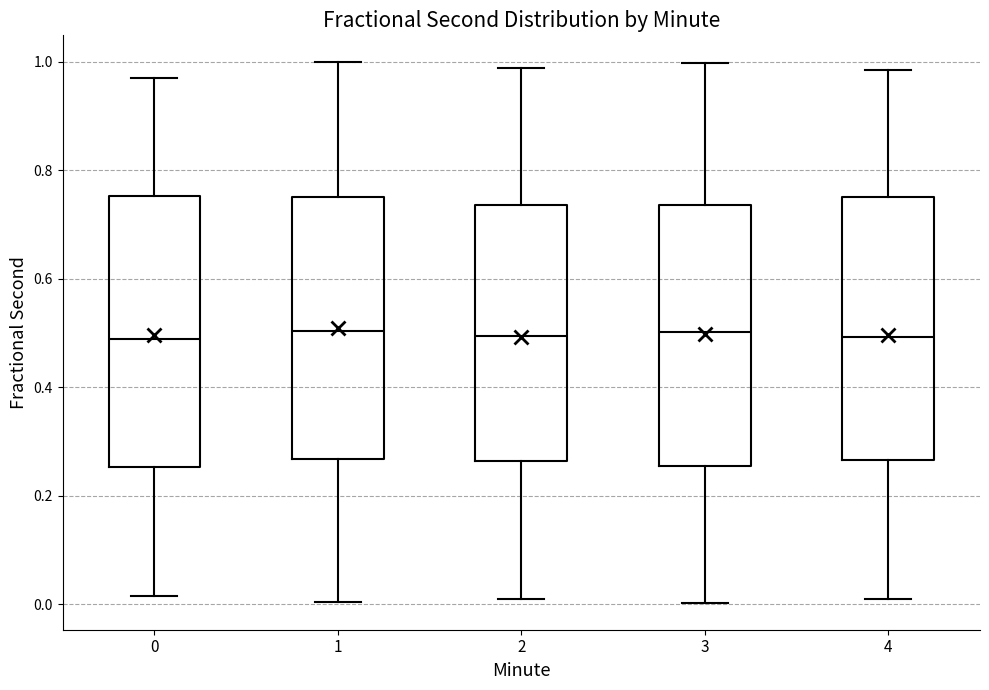

Reading left to right, read every box against the y-axis: the position of its median line, the range the box covers, and the ends of its whiskers. The values are not printed on the chart, so give them approximately, as read against the axis.

0: median 0.48, box 0.26 to 0.76, whiskers 0.02 to 0.98
1: median 0.50, box 0.26 to 0.76, whiskers 0.00 to 1.00
2: median 0.50, box 0.26 to 0.74, whiskers 0.02 to 0.98
3: median 0.50, box 0.26 to 0.74, whiskers 0.00 to 1.00
4: median 0.50, box 0.26 to 0.76, whiskers 0.00 to 0.98